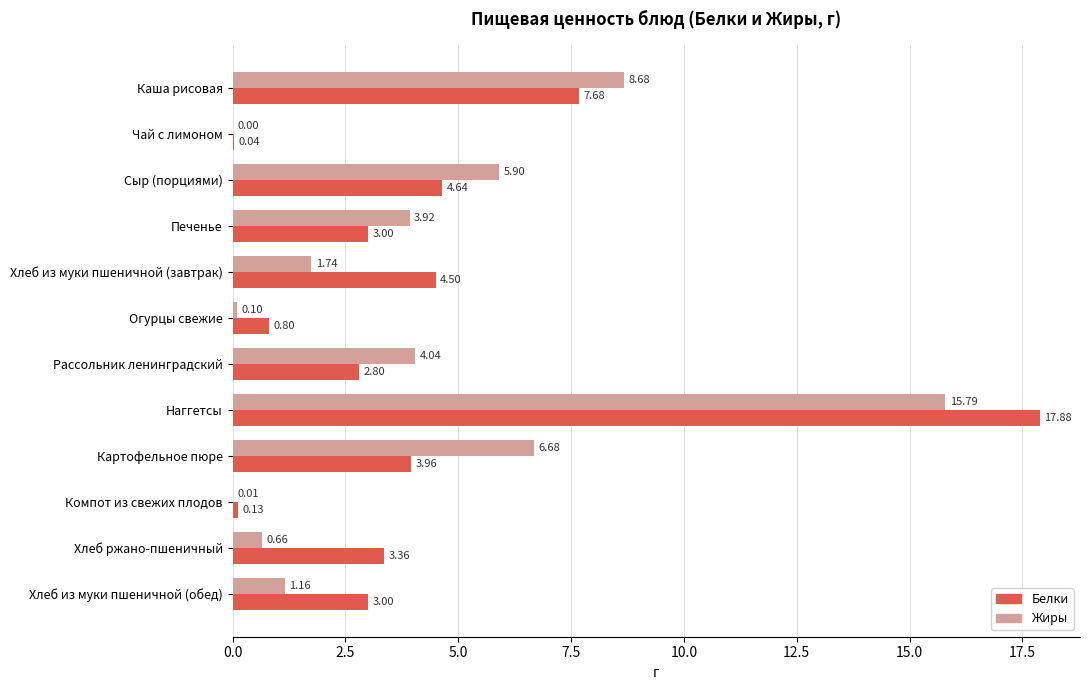

Between Огурцы свежие and Компот из свежих плодов, which series saw the biggest shift?

Белки